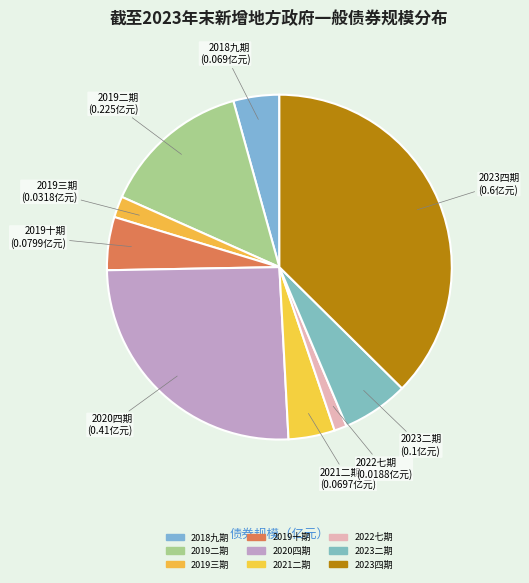

How many slices are in this pie chart?

9